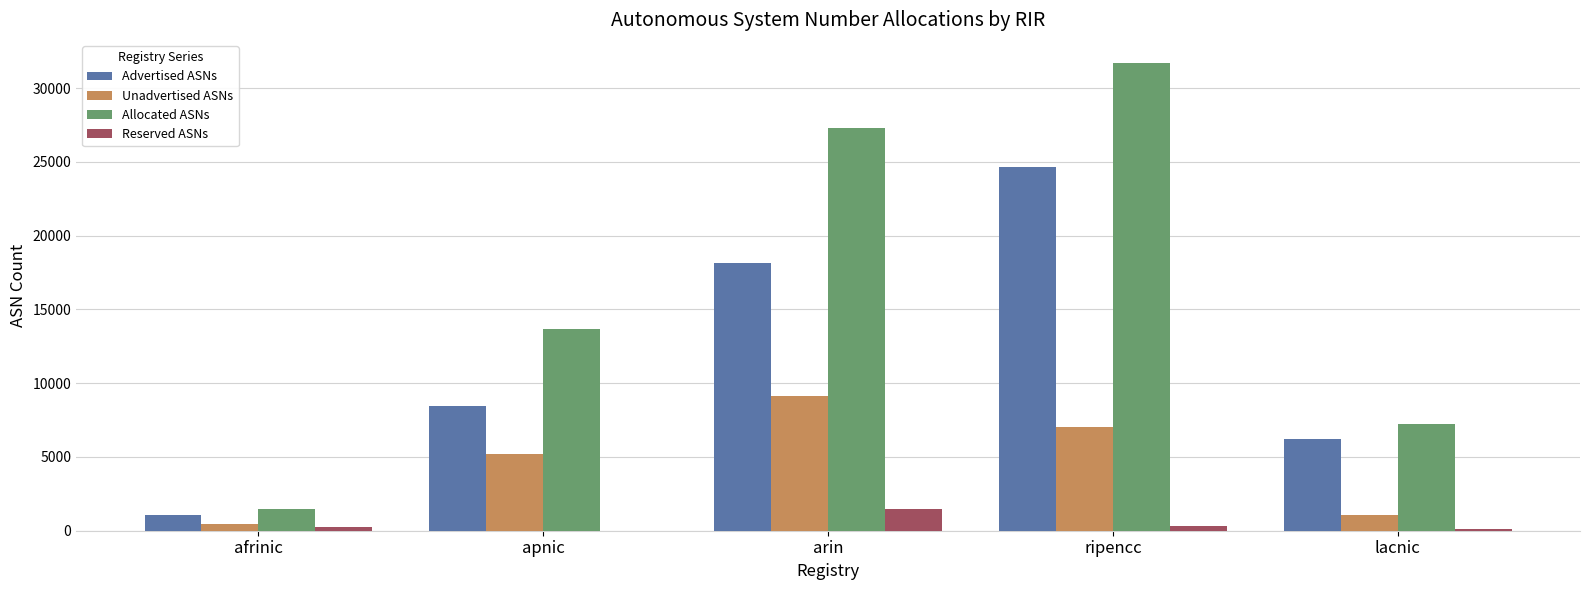

How many series are shown in this chart?

4